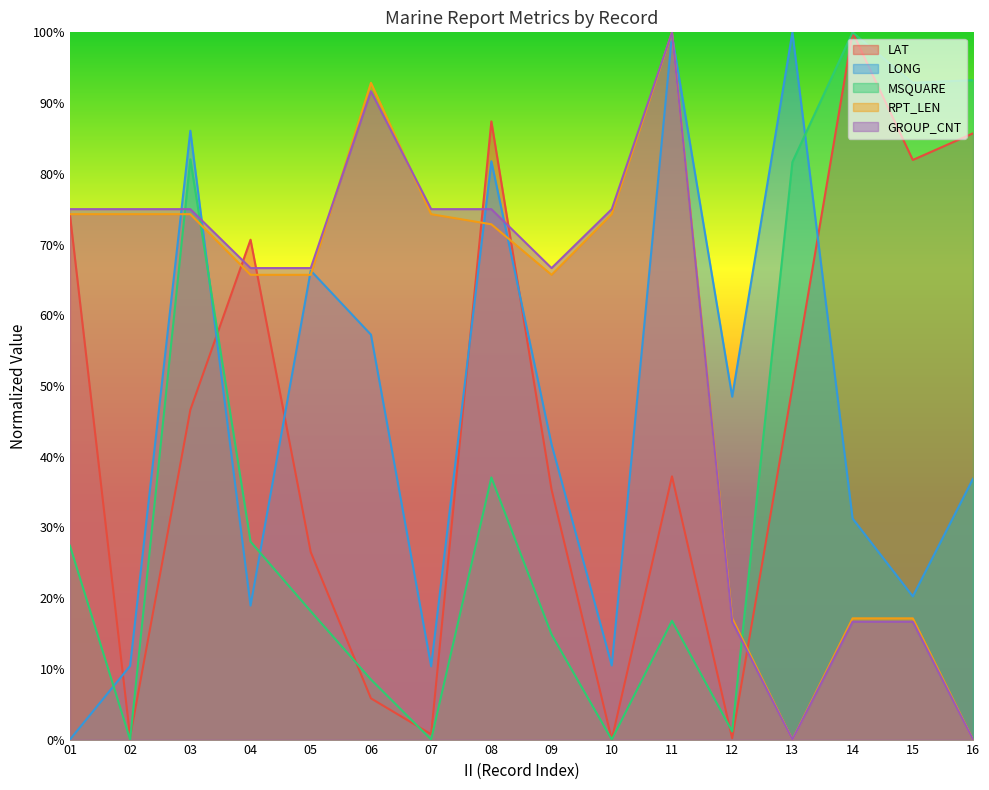

What is the maximum value shown in the chart?

1.0